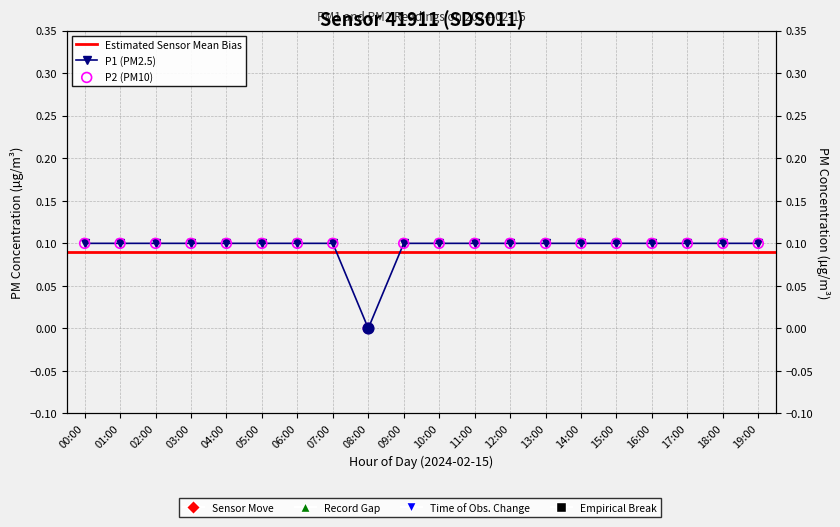

Which series has the largest total across all categories?

P1